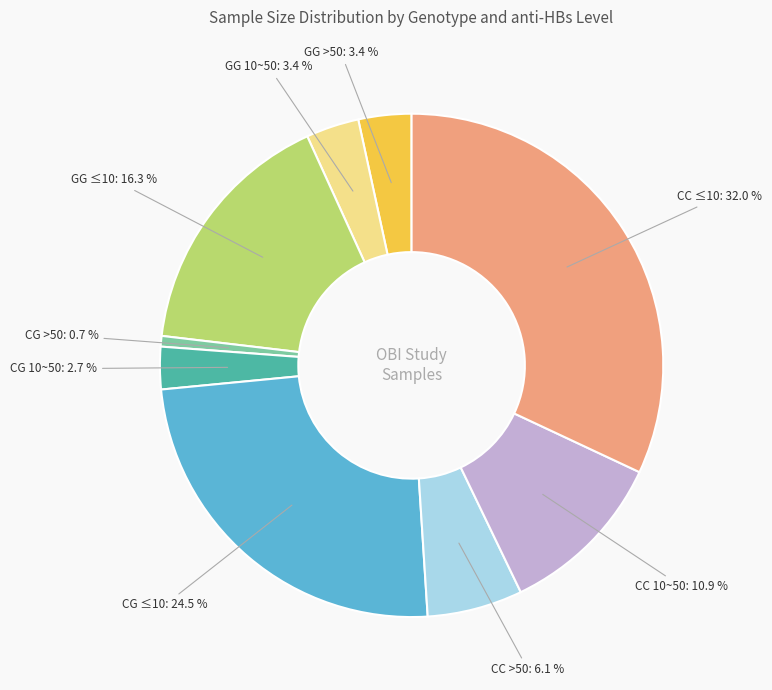

Is there a majority slice in this chart?

No